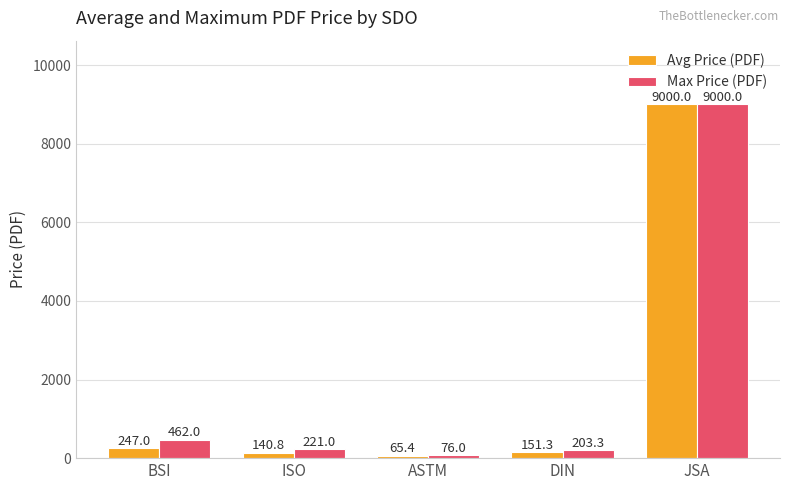

What is the average value of the Max Price (PDF) series?

1992.5